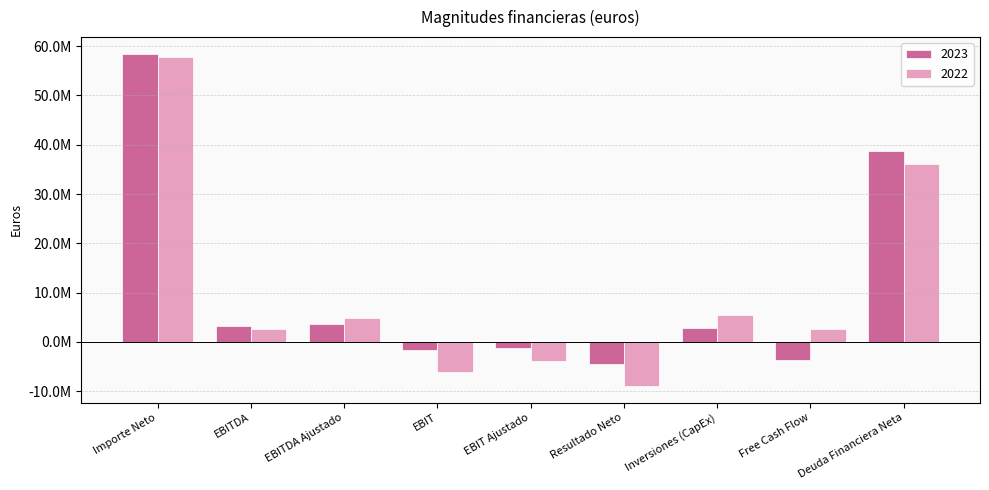

Does the chart contain stacked bars?

No